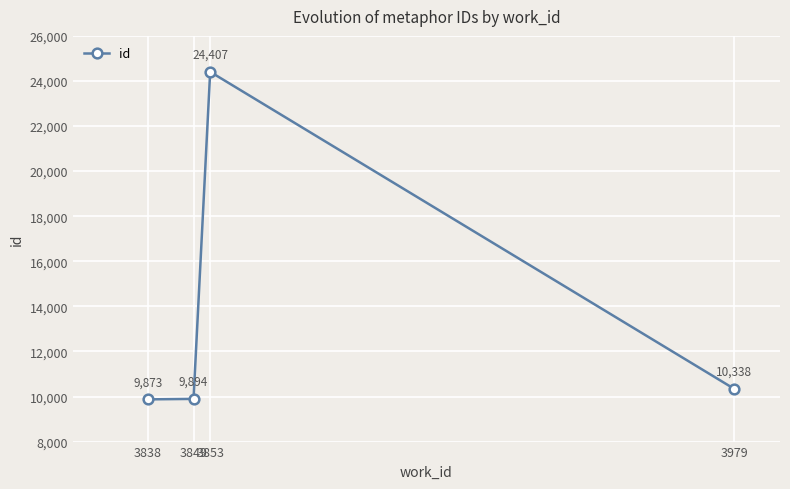

What is the value of the 3rd point from the left?

24407